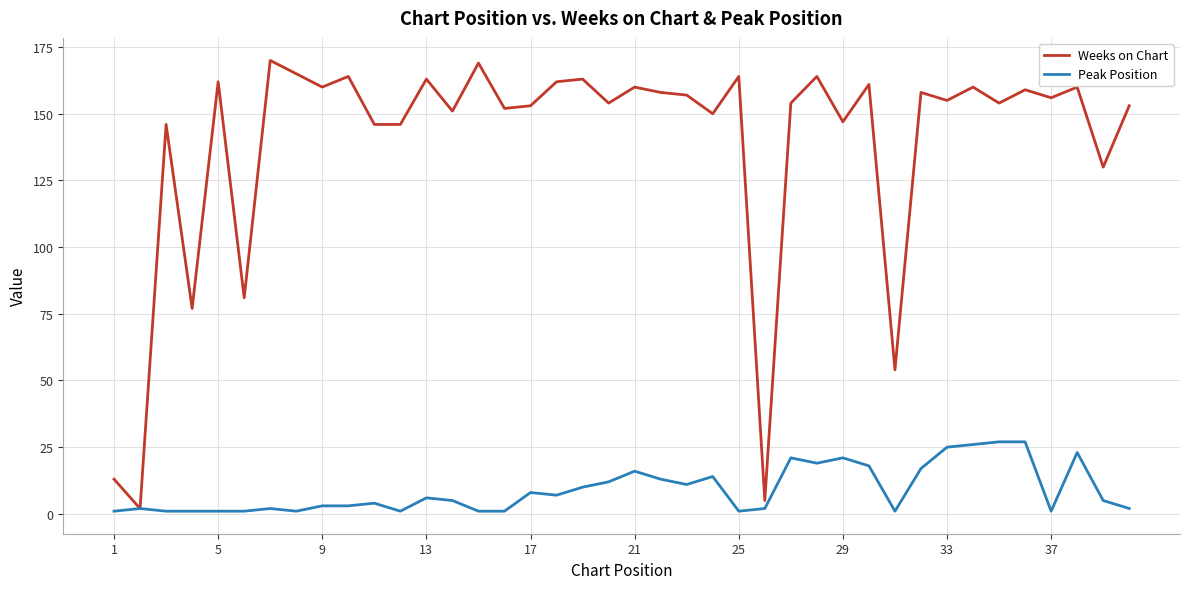

List the series in order of their overall mean, lowest first.

Peak Position, Weeks on Chart